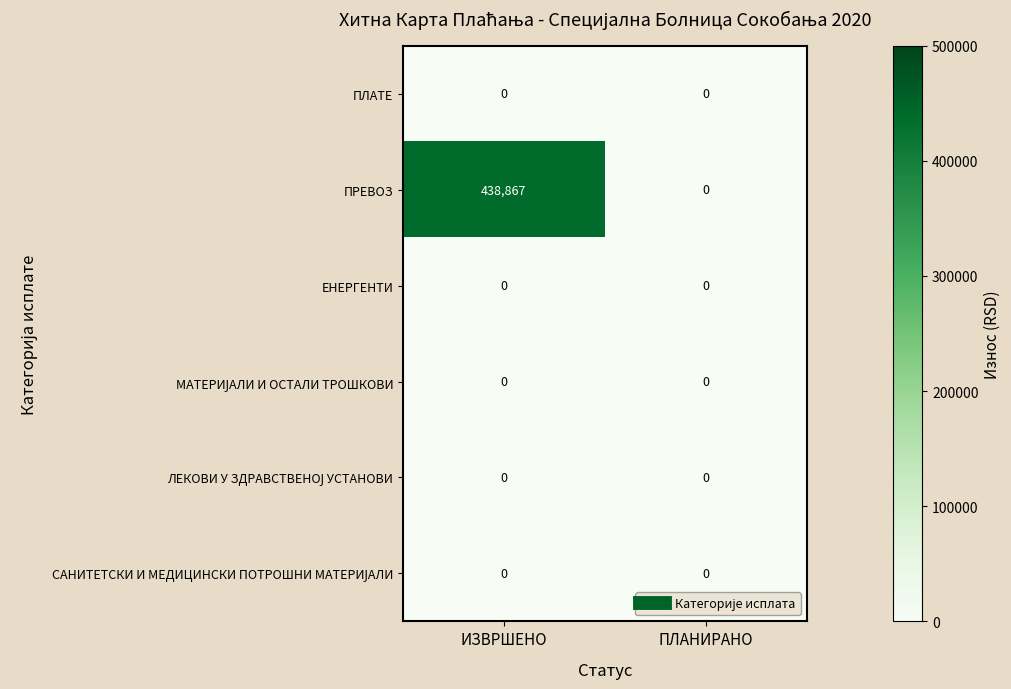

The ПРЕВОЗ series shows 438867 at ИЗВРШЕНО. True or false?

True